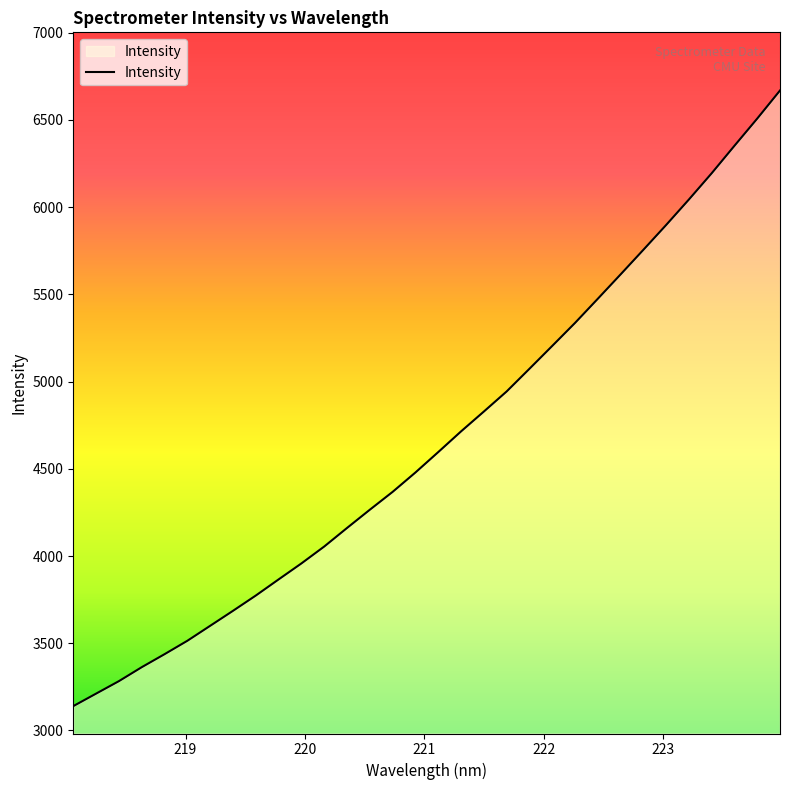

What is the difference between the maximum and minimum values?

3529.3